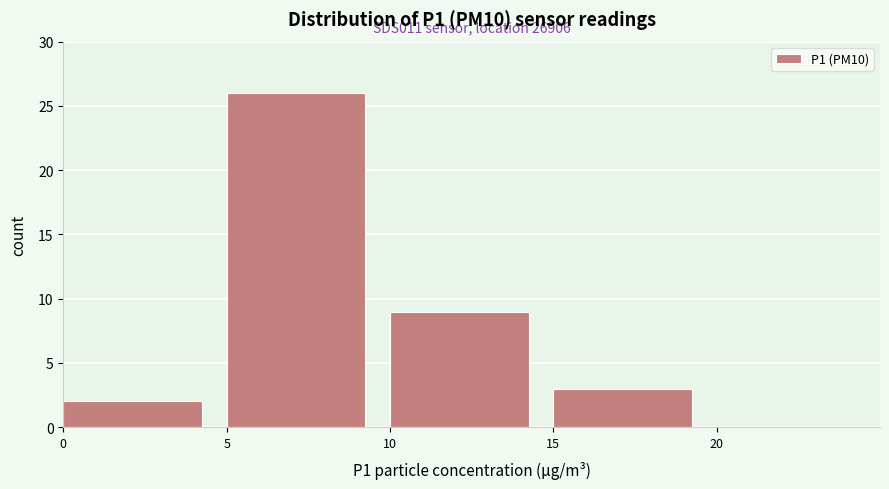

Which range on the x-axis has the tallest bar?

5 to 10